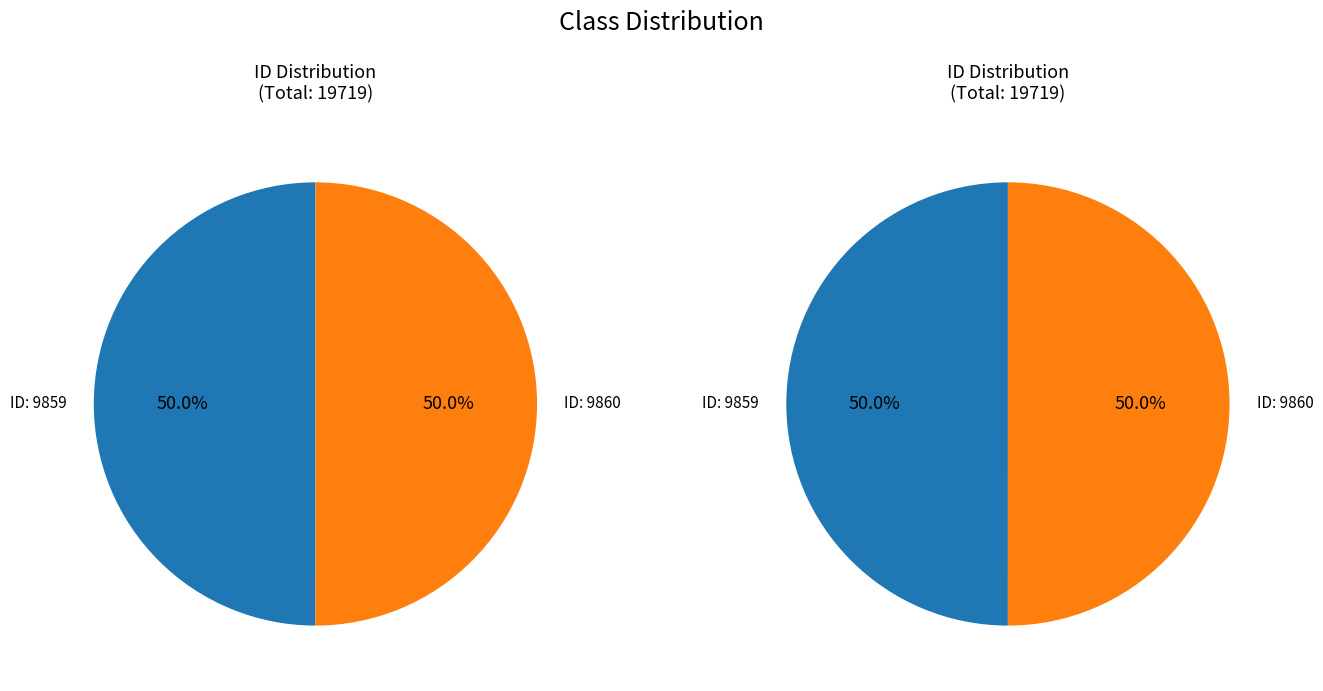

To the nearest percent, what portion does 9860 represent?

50%